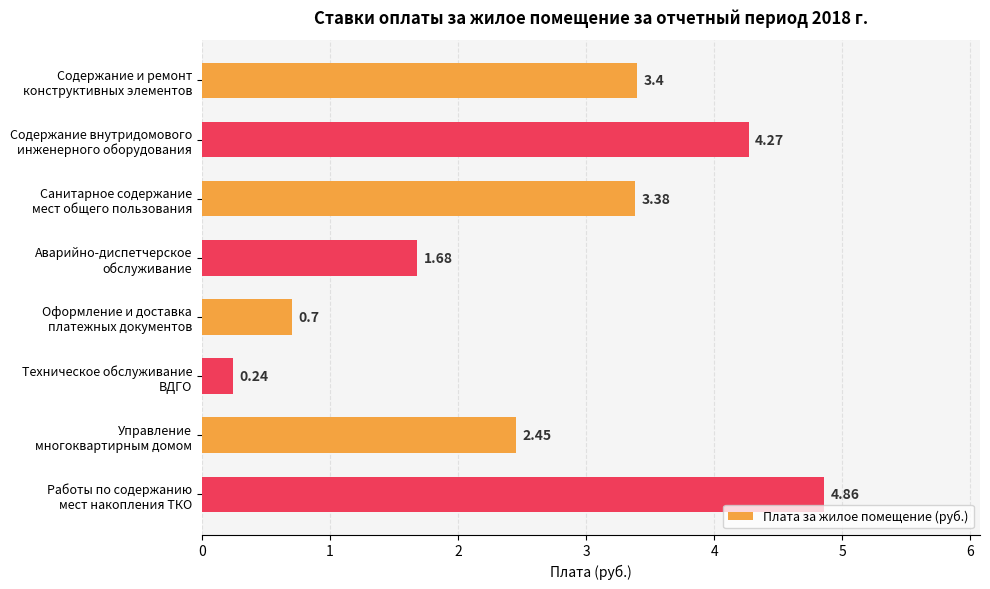

Rank the categories by value from highest to lowest.

Работы по содержанию
мест накопления ТКО, Содержание внутридомового
инженерного оборудования, Содержание и ремонт
конструктивных элементов, Санитарное содержание
мест общего пользования, Управление
многоквартирным домом, Аварийно-диспетчерское
обслуживание, Оформление и доставка
платежных документов, Техническое обслуживание
ВДГО